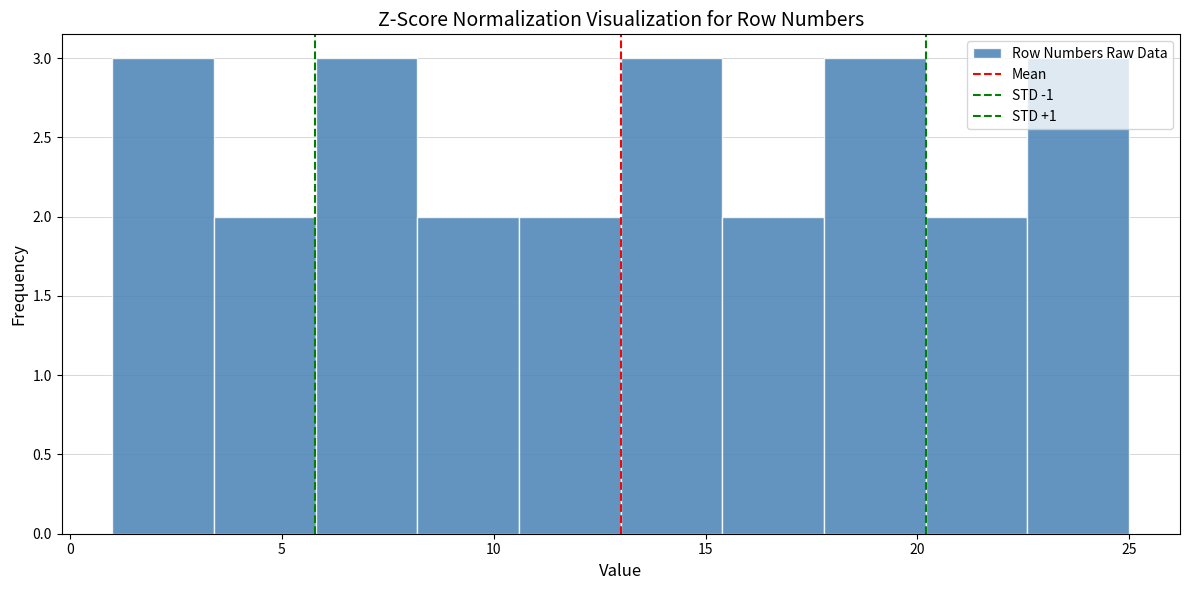

Reading left to right, list every bar in this chart as the range it spans on the x-axis followed by its height. Neither the bar edges nor the heights are printed on the chart, so give them approximately, as read against the axes.

1.0 to 3.4: 3
3.4 to 5.8: 2
5.8 to 8.2: 3
8.2 to 10.6: 2
10.6 to 13.0: 2
13.0 to 15.4: 3
15.4 to 17.8: 2
17.8 to 20.2: 3
20.2 to 22.6: 2
22.6 to 25.0: 3